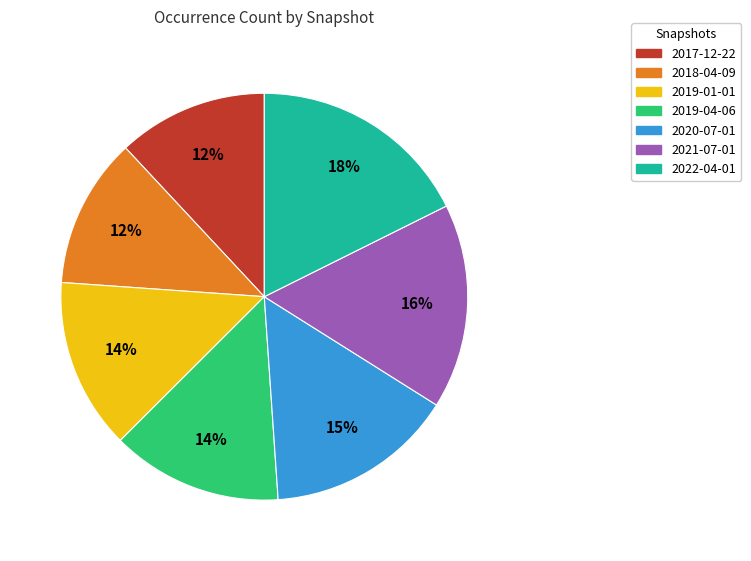

To the nearest percent, what portion does 2019-04-06 represent?

14%